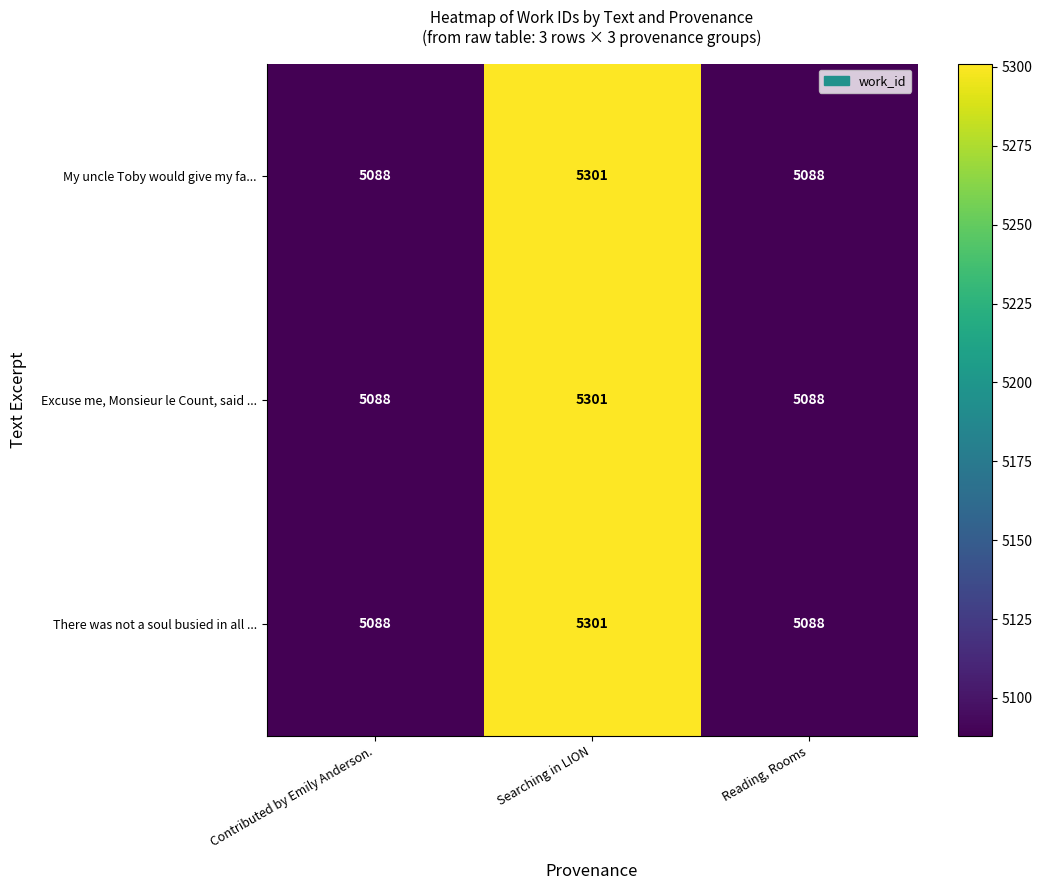

Count the Excuse me, Monsieur le Count, said ... values in the range 5088 to 5301.

3